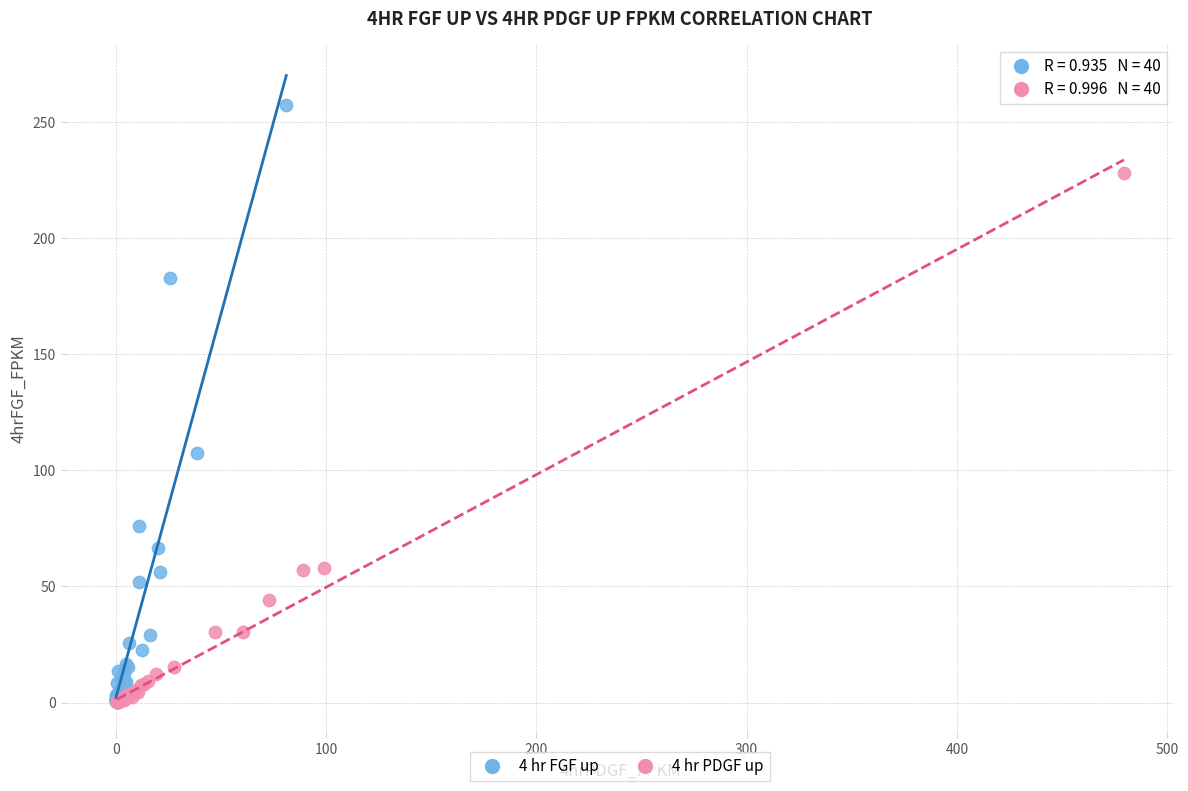

Which series has the largest Y range (max minus min)?

4 hr FGF up